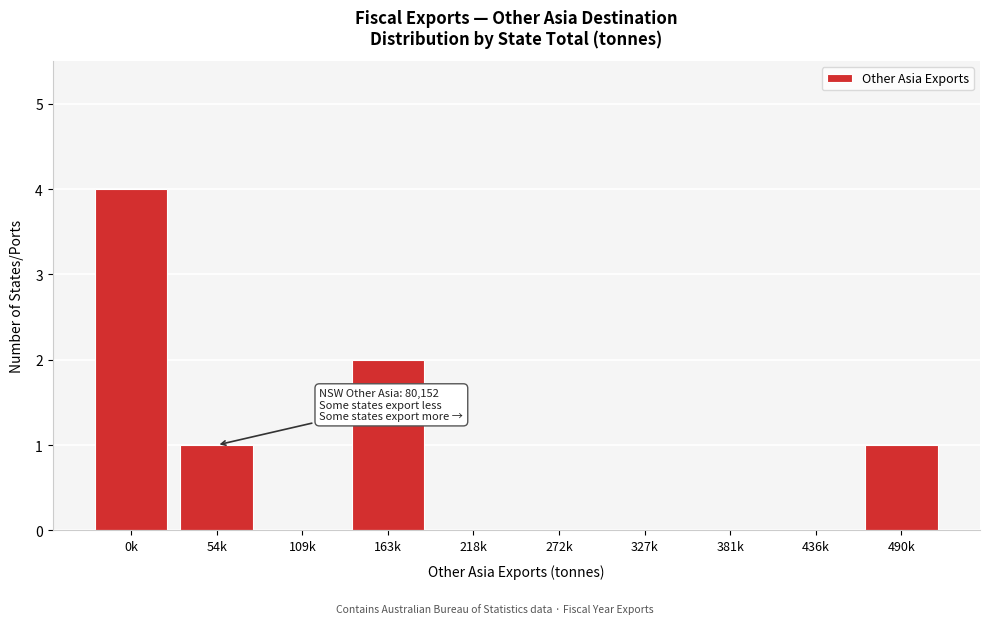

Reading left to right, list all the values displayed in this chart.

0k=4	54k=1	109k=0	163k=2	218k=0	272k=0	327k=0	381k=0	436k=0	490k=1